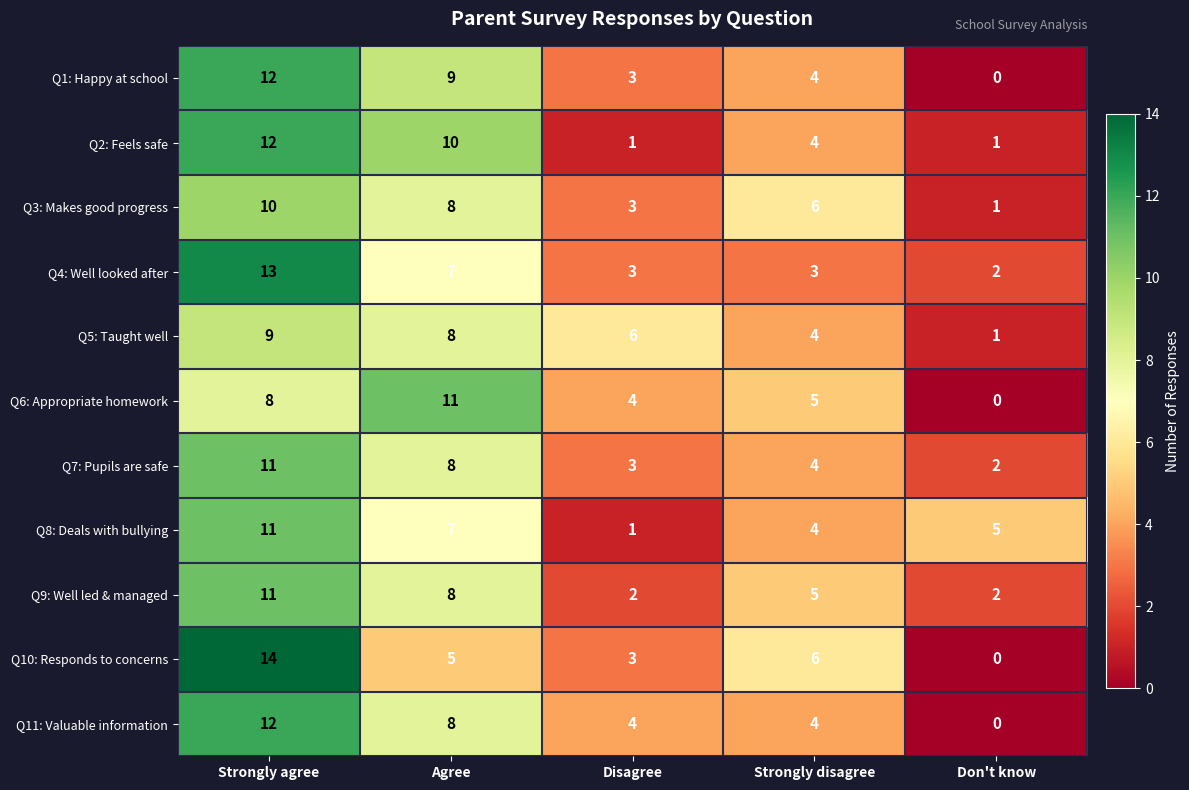

What is the approximate value of Q3: Makes good progress at Agree?

8